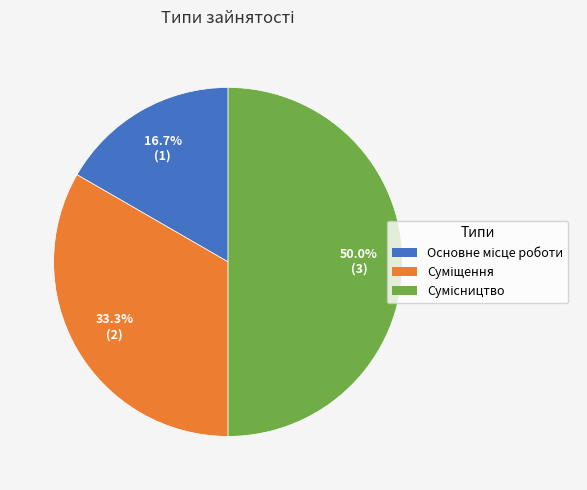

How many slices are in this pie chart?

3